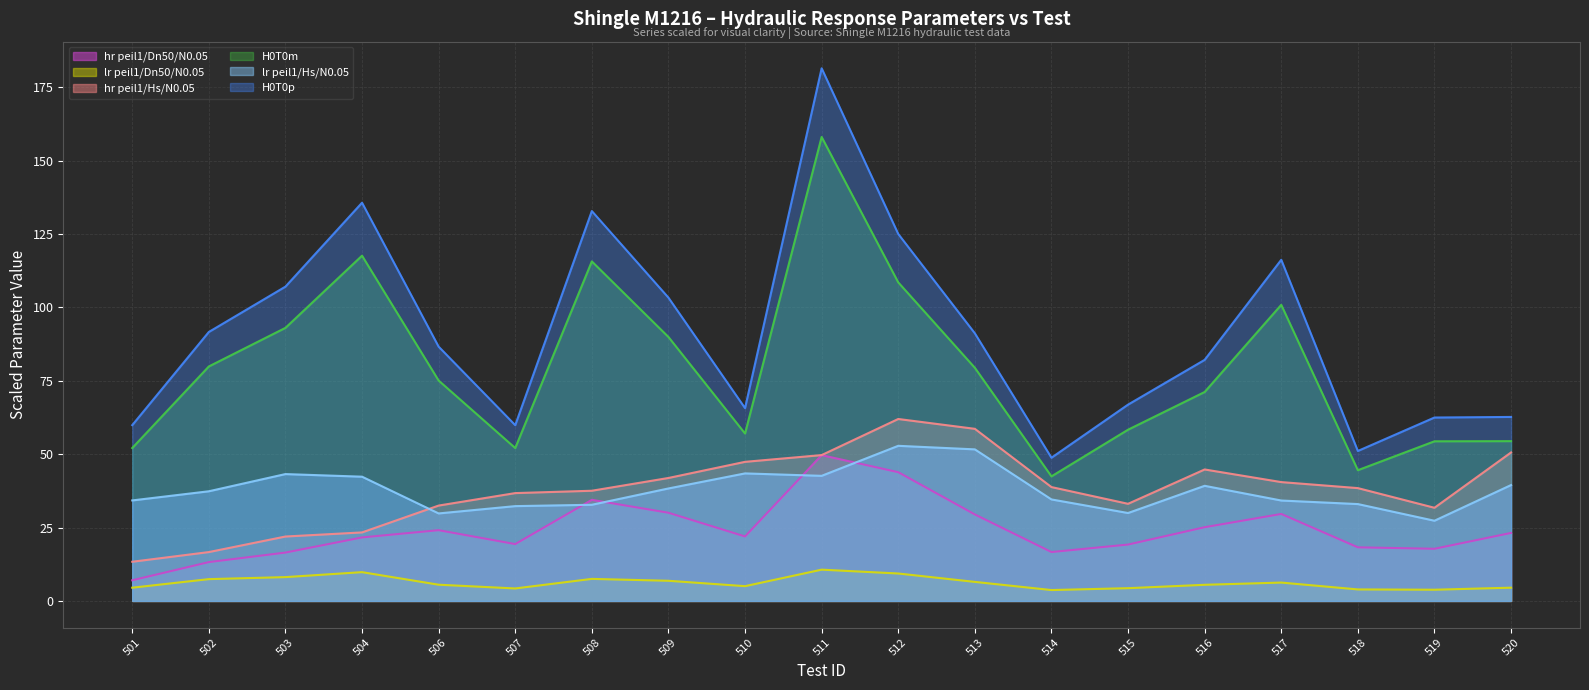

How many lines are shown in the chart?

6